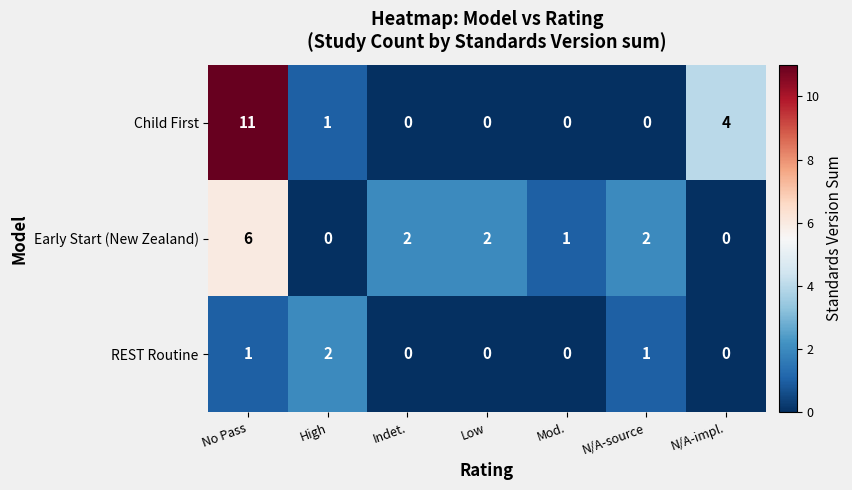

Reading left to right, transcribe all the data shown in this chart.

Child First: No Pass=11	High=1	Indet.=0	Low=0	Mod.=0	N/A-source=0	N/A-impl.=4
Early Start (New Zealand): No Pass=6	High=0	Indet.=2	Low=2	Mod.=1	N/A-source=2	N/A-impl.=0
REST Routine: No Pass=1	High=2	Indet.=0	Low=0	Mod.=0	N/A-source=1	N/A-impl.=0